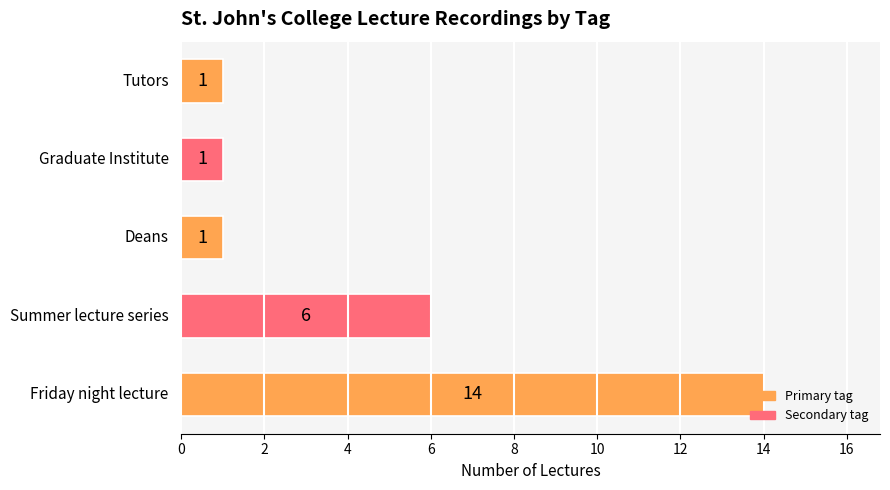

Does the chart contain stacked bars?

No